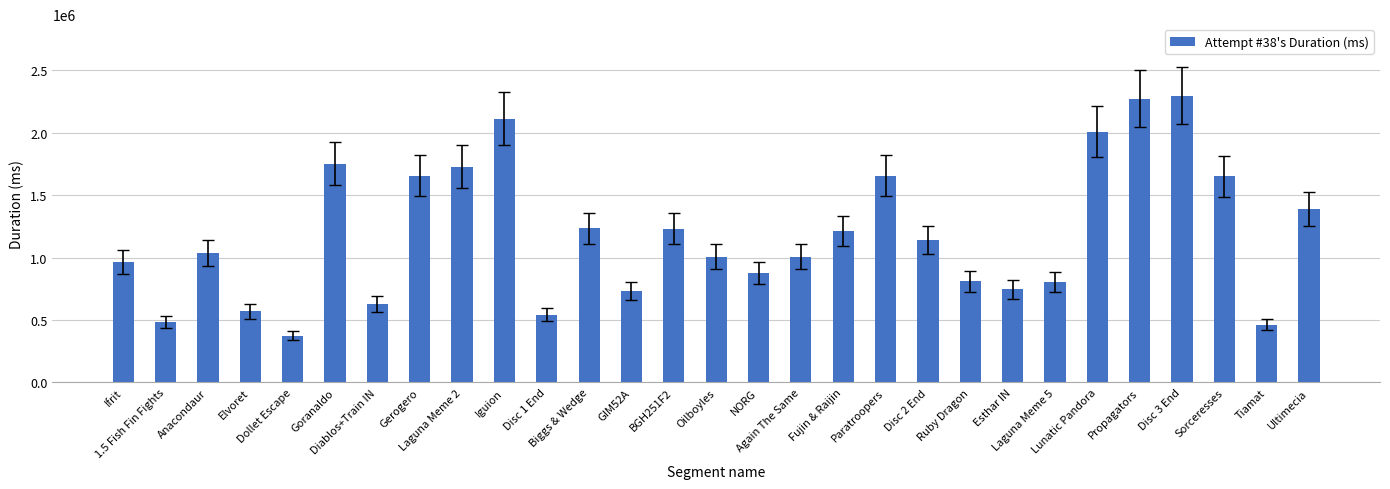

Count the number of categories in the chart.

29